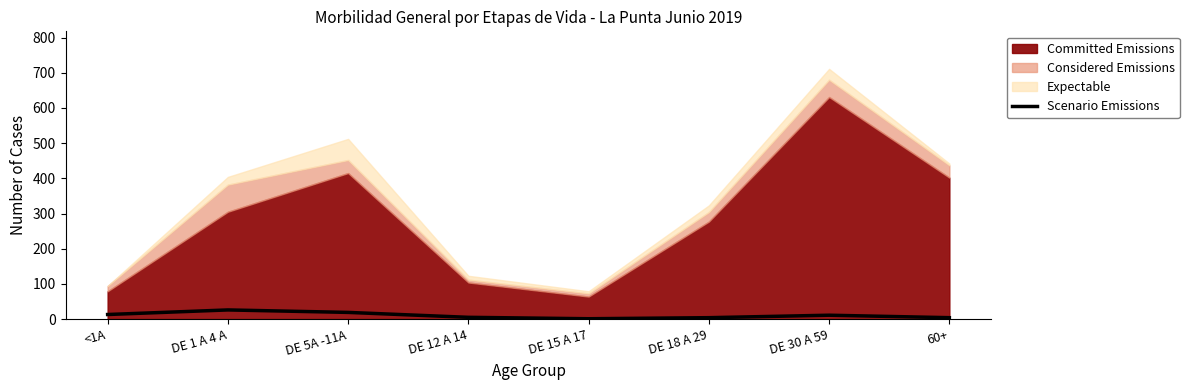

What is the sum of all values?

83